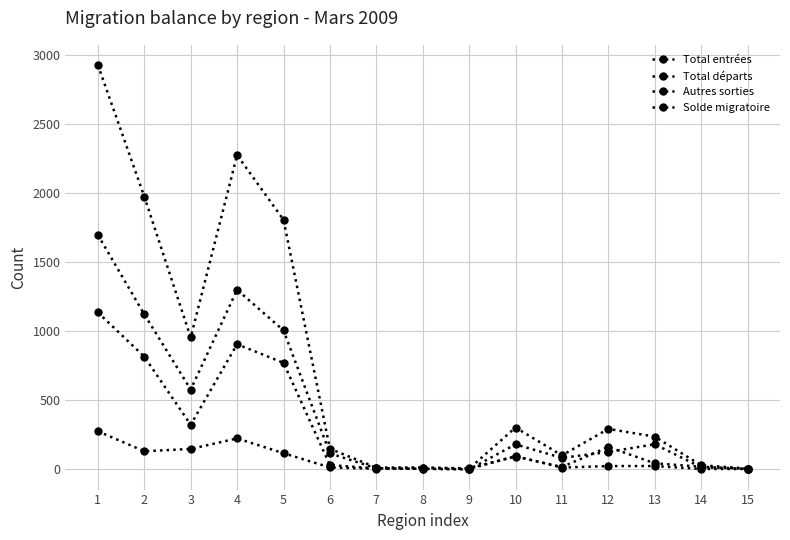

The value of Total départs at 3 is 320. True or false?

True